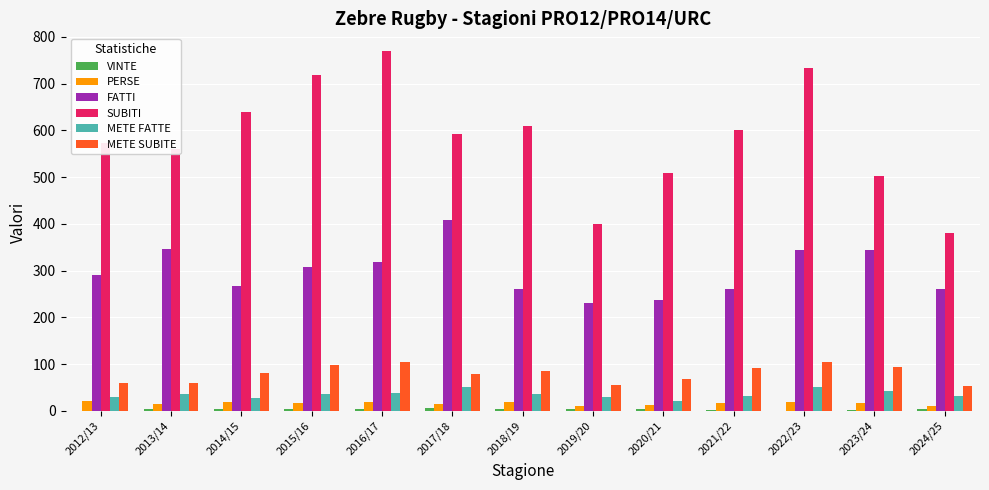

The value of FATTI at 2023/24 is 532. True or false?

False